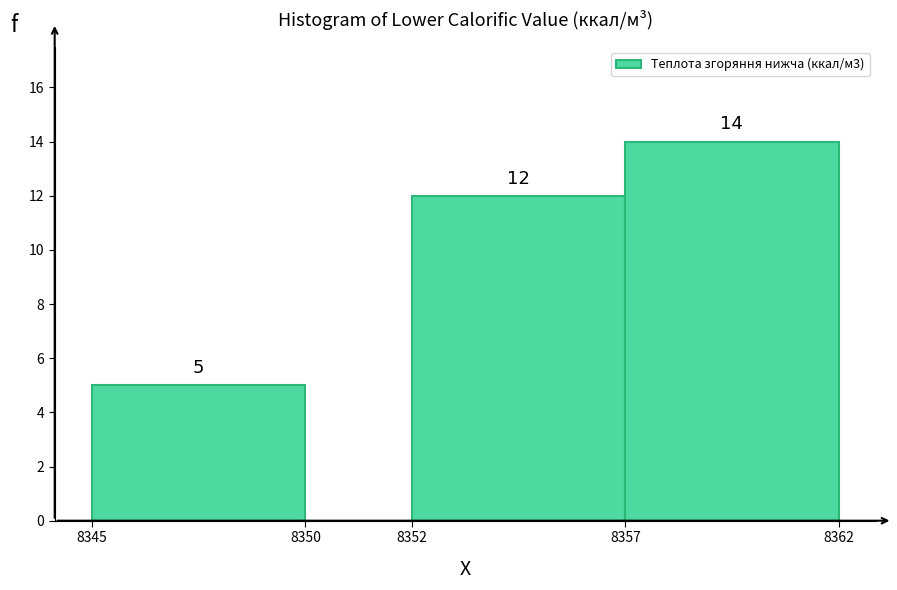

Reading left to right, transcribe all the data shown in this chart.

8345=5	8350=0	8352=12	8357=14